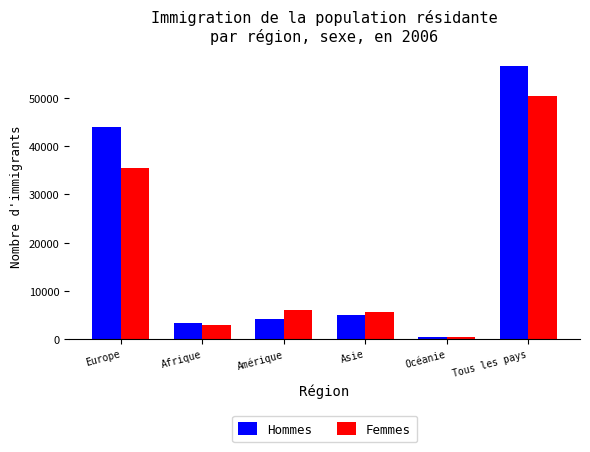

What position from the left is Océanie?

5